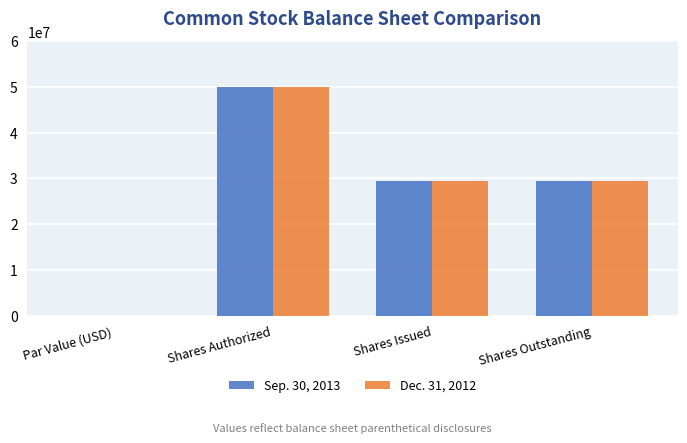

Which category has the highest value across all series?

Shares Authorized